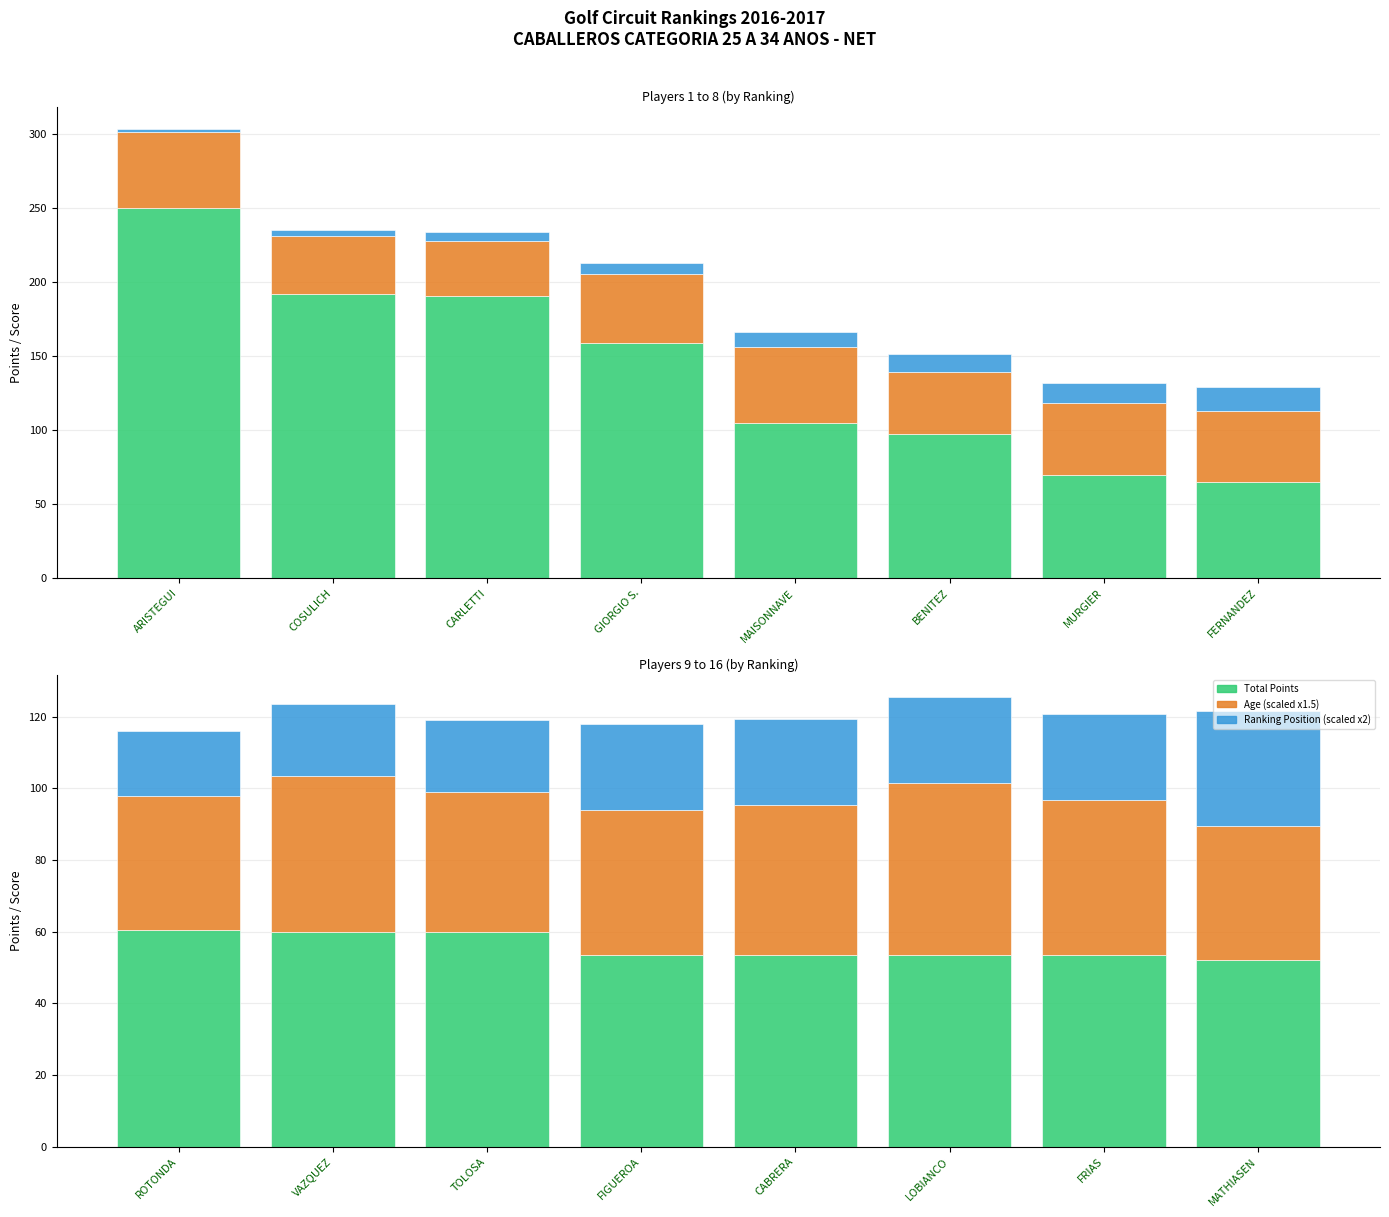

How many bars are there in each group?

3